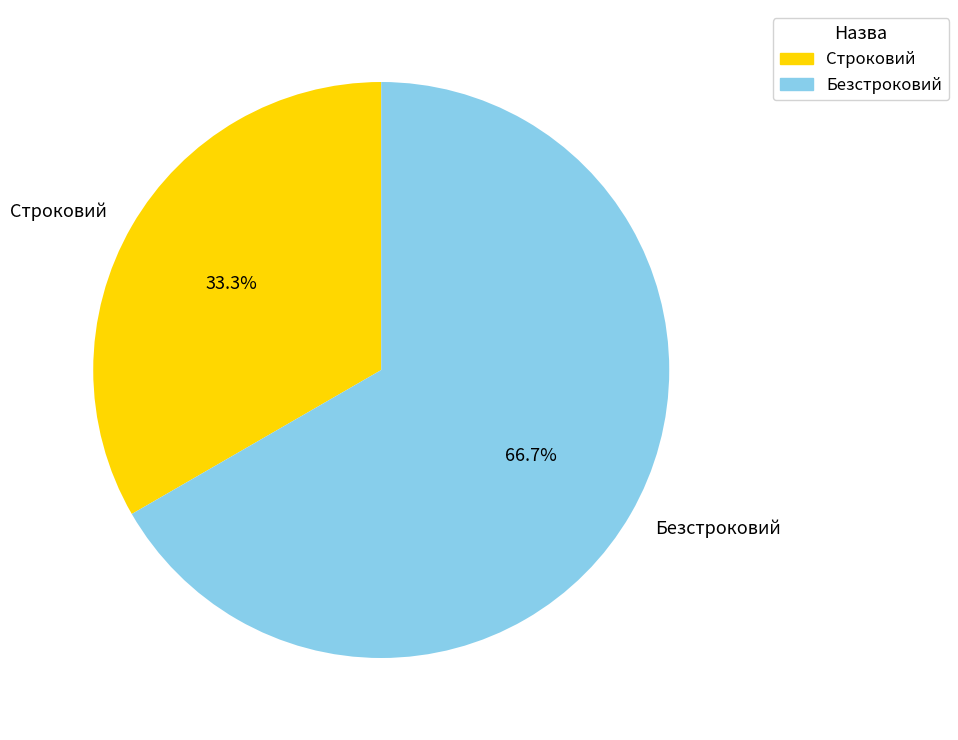

Rank the categories by value from lowest to highest.

Строковий, Безстроковий